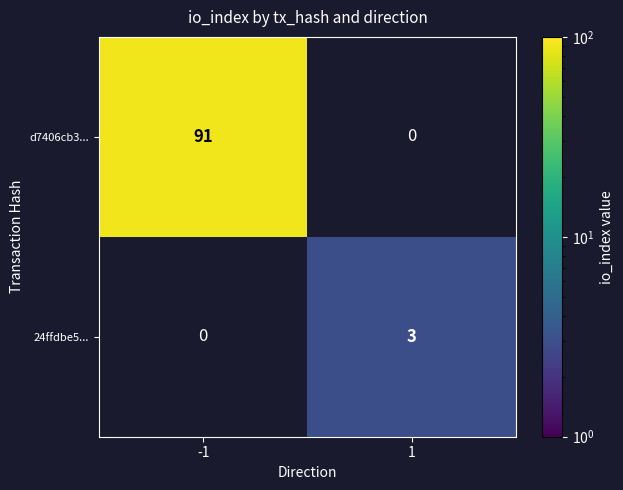

The d7406cb3... series shows 91 at -1. True or false?

True